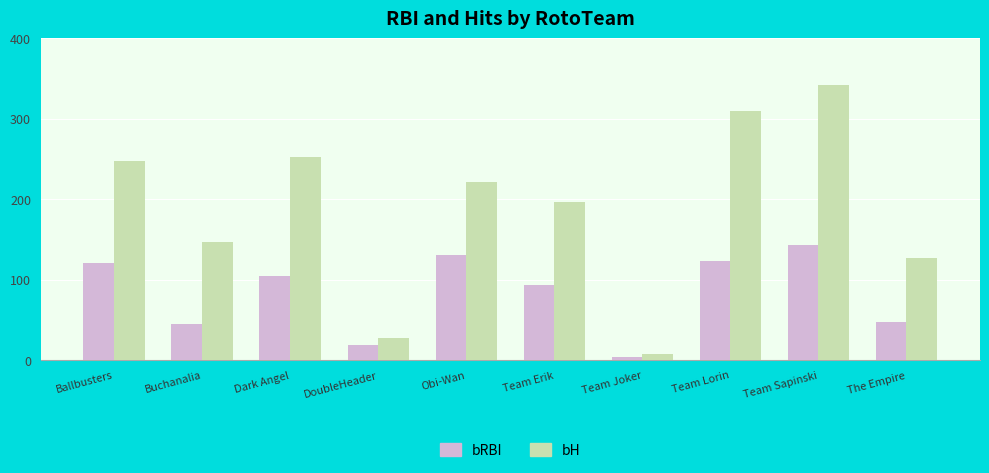

What is the approximate value of bH at Buchanalia, to the nearest 10?

150